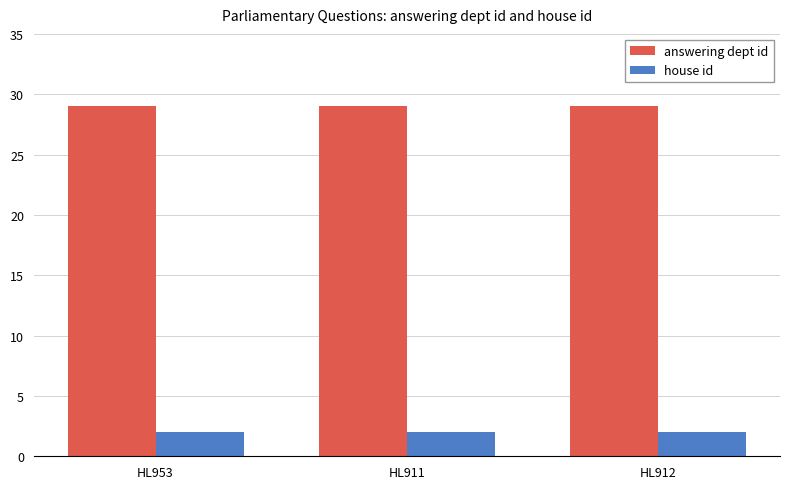

What is the greatest value displayed?

29